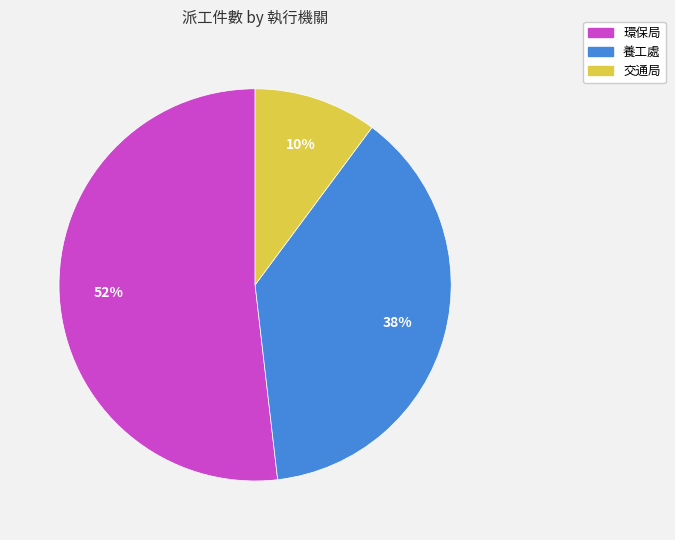

To the nearest percent, what is the difference between the largest and smallest slice percentages?

42%